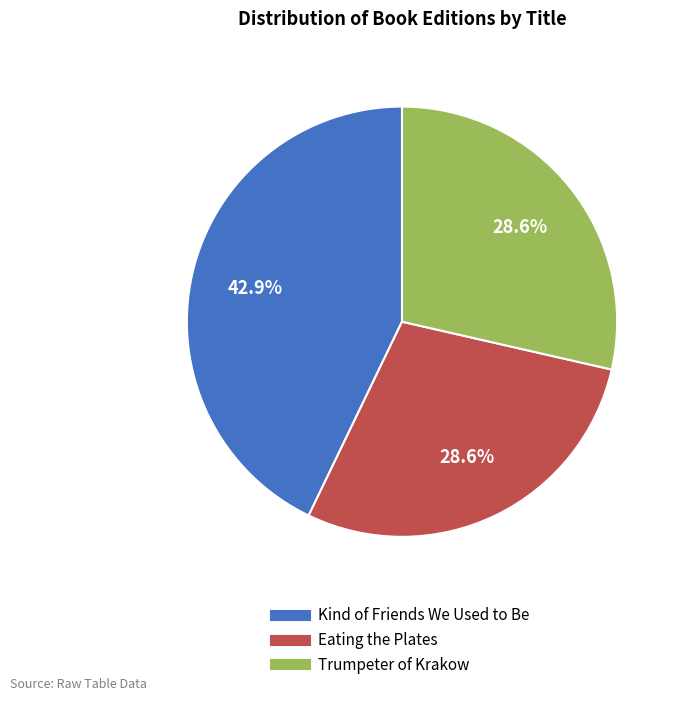

Is there any slice that represents more than half of the pie?

No